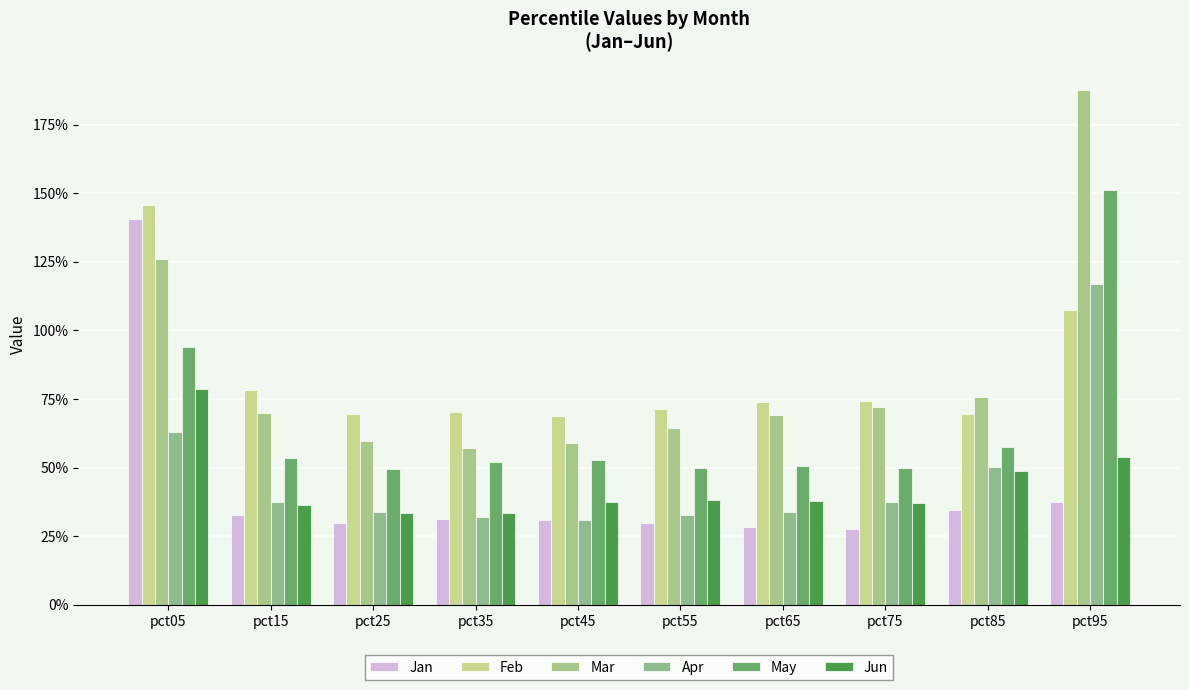

Reading left to right, transcribe all the data shown in this chart.

Jan: 1.4	0.3	0.3	0.3	0.3	0.3	0.3	0.3	0.3	0.4
Feb: 1.5	0.8	0.7	0.7	0.7	0.7	0.7	0.7	0.7	1.1
Mar: 1.3	0.7	0.6	0.6	0.6	0.6	0.7	0.7	0.8	1.9
Apr: 0.6	0.4	0.3	0.3	0.3	0.3	0.3	0.4	0.5	1.2
May: 0.9	0.5	0.5	0.5	0.5	0.5	0.5	0.5	0.6	1.5
Jun: 0.8	0.4	0.3	0.3	0.4	0.4	0.4	0.4	0.5	0.5